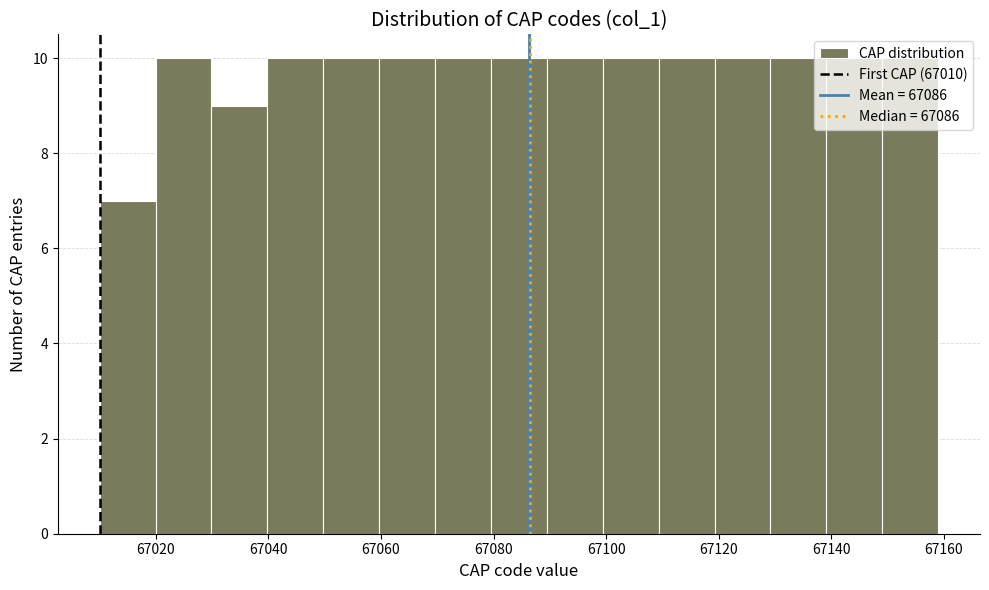

How tall is the bar that spans 67080 to 67090 on the x-axis? Neither the bar edges nor the heights are printed on the chart, so give them approximately, as read against the axes.

10